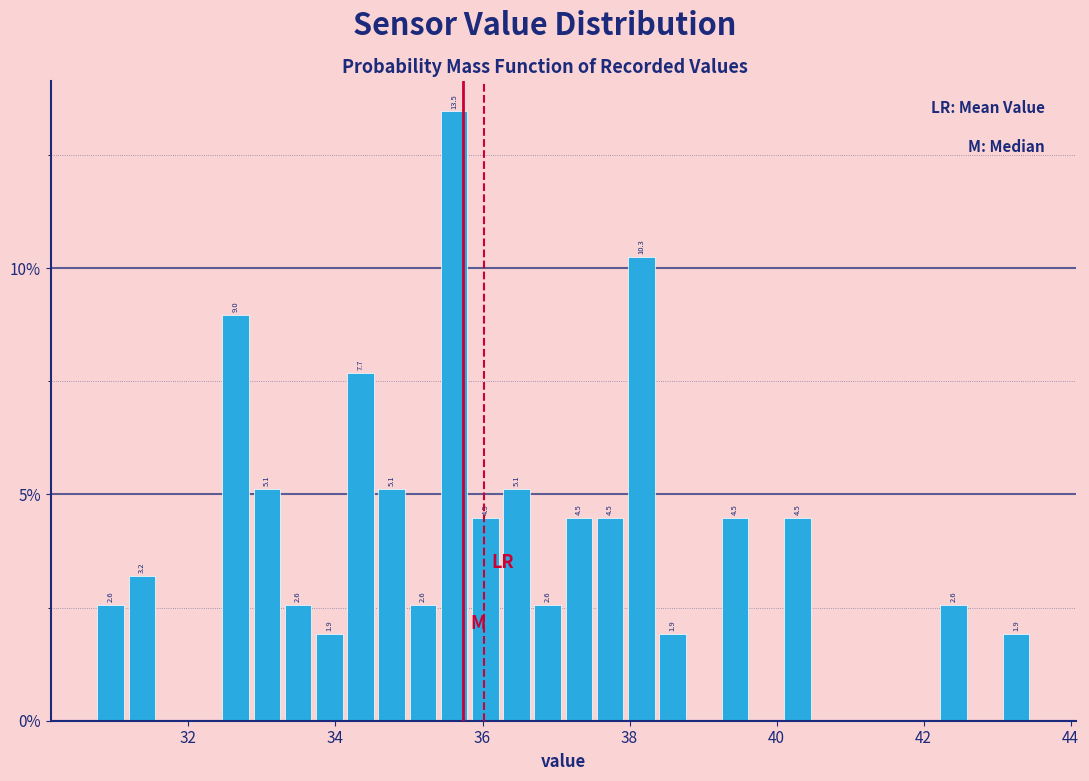

Read against the x-axis, roughly where is the centre of the tallest bar?

35.6